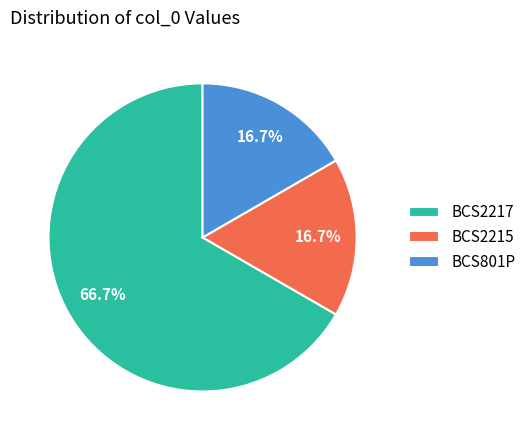

Is it true that BCS801P is 17% of the pie?

True